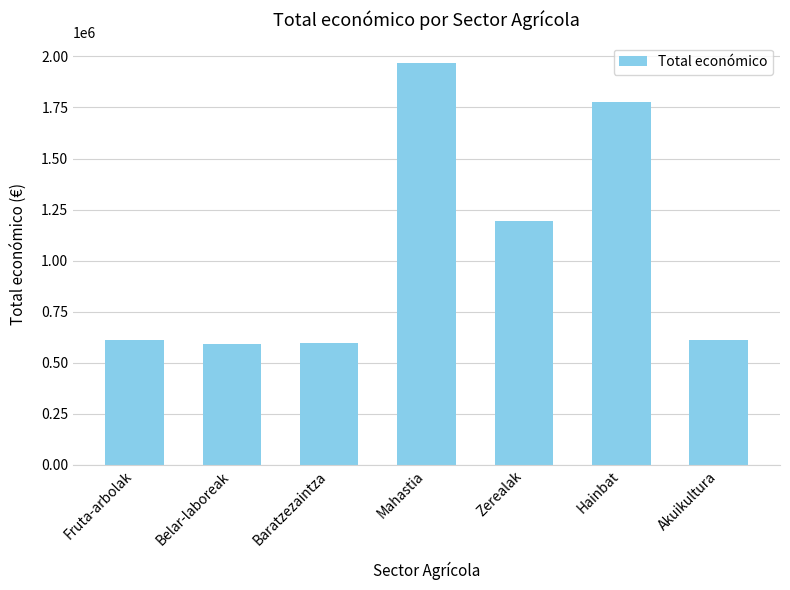

Is it true that the value at Fruta-arbolak is 610889?

True